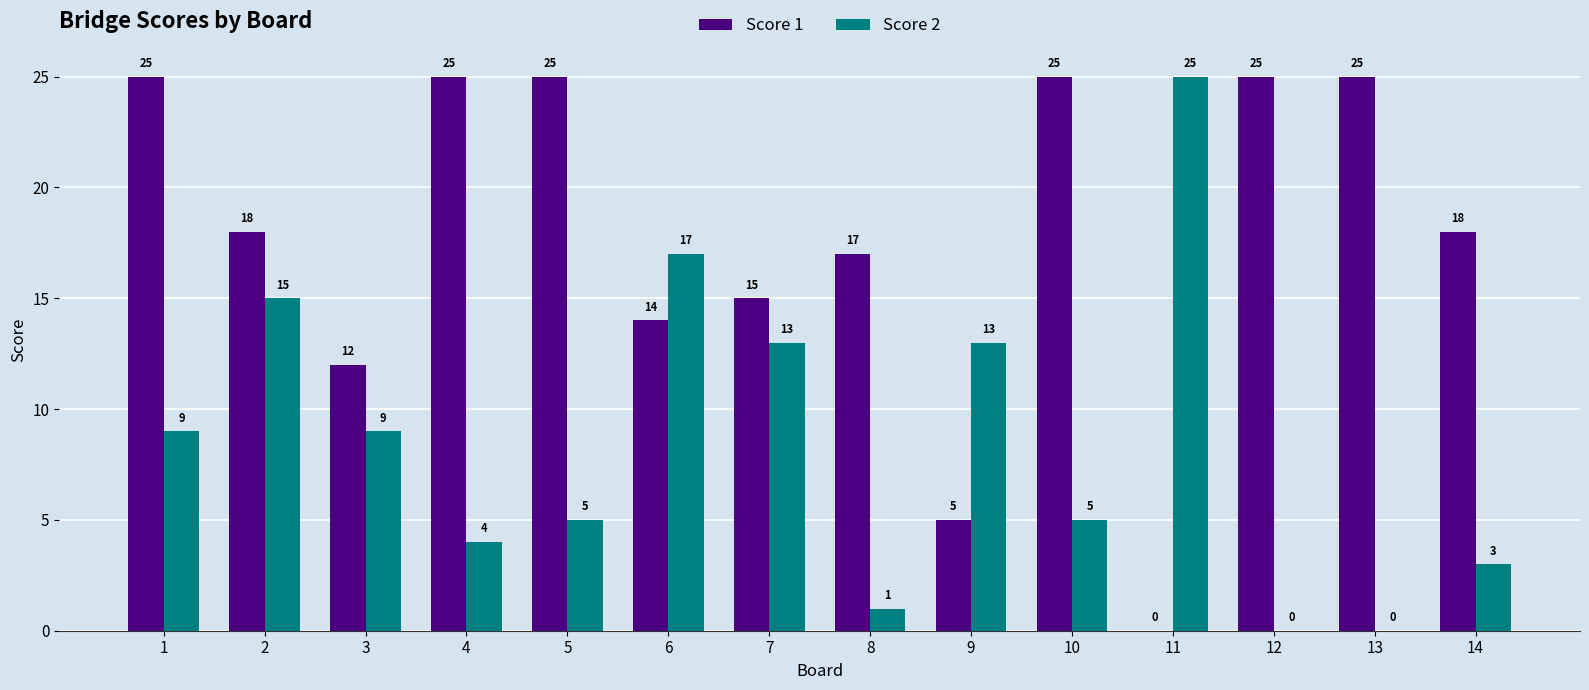

What is the total value across all series at 9?

18